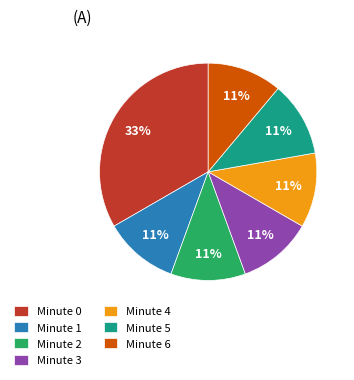

What is the largest slice in the pie chart?

Minute 0